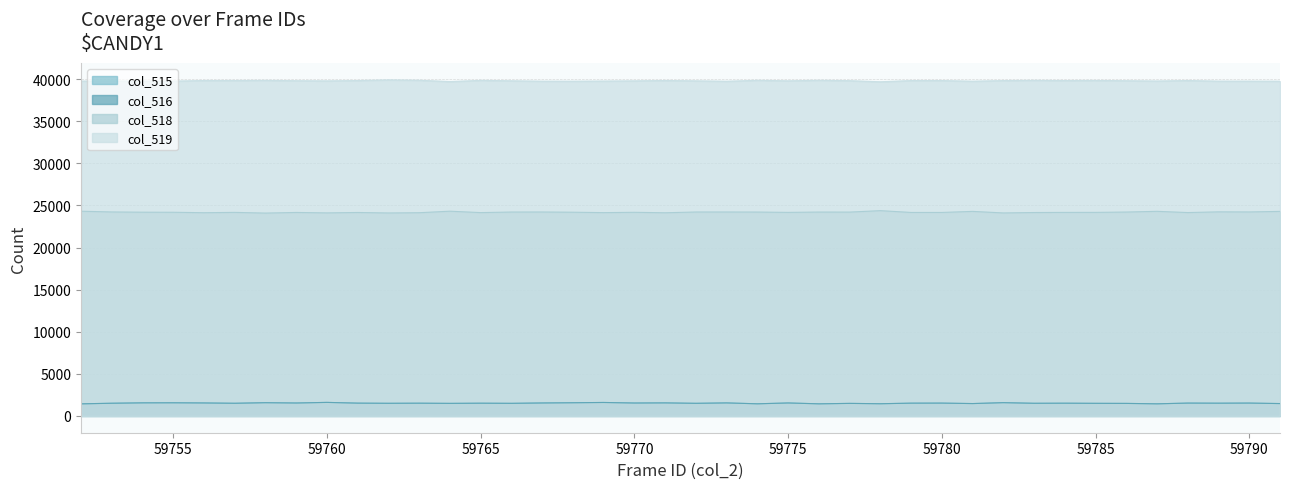

True or false: col_518 and col_516 cross at least once.

False